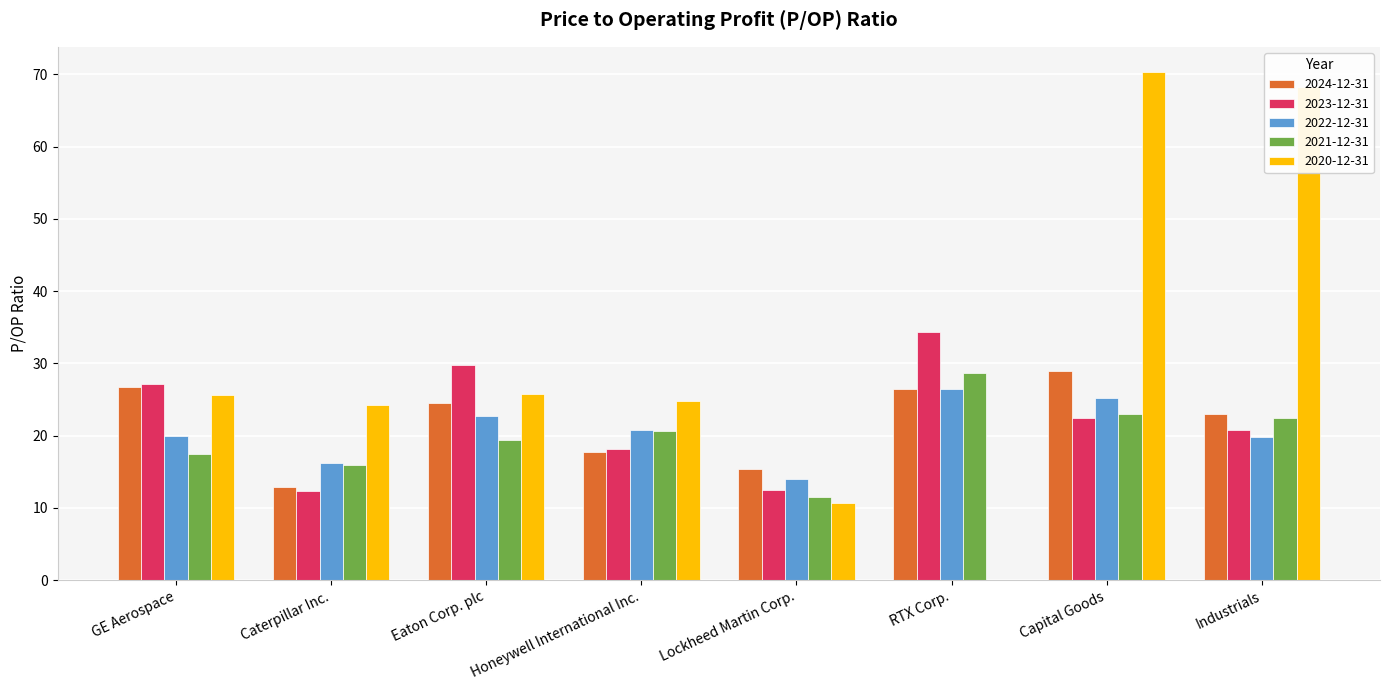

Is the value of 2022-12-31 at RTX Corp. greater than the value of 2023-12-31 at Honeywell International Inc.?

Yes